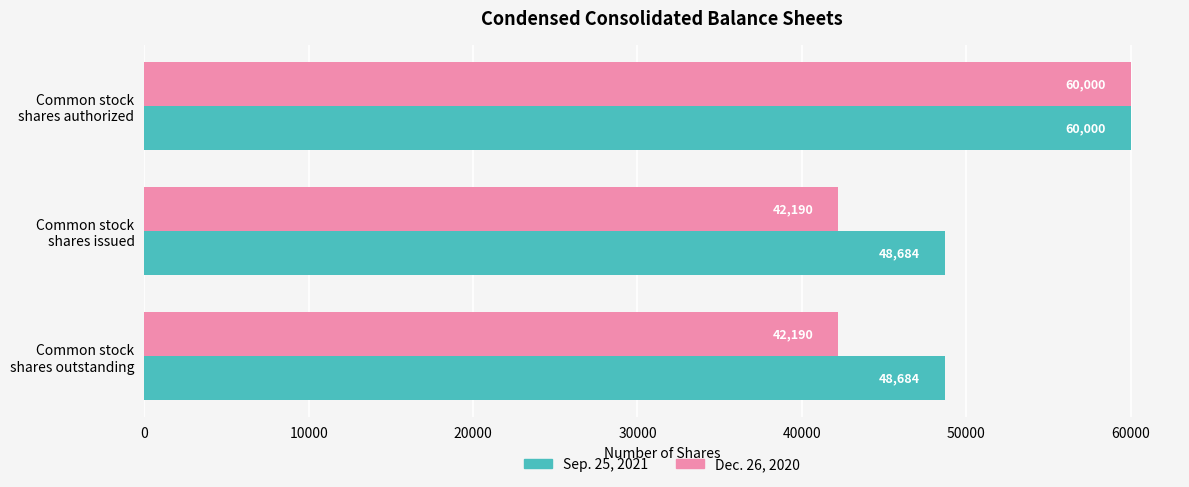

What is the maximum value for Dec. 26, 2020?

60000